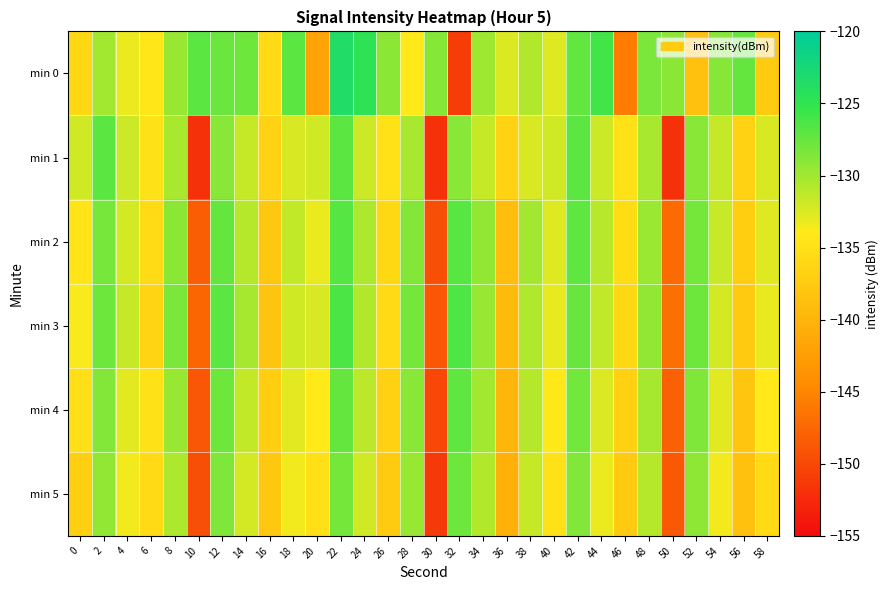

Reading left to right, list all the values displayed in this chart.

min 0: 0=-136.0	2=-130.1	4=-133.2	6=-134.4	8=-129.7	10=-127.1	12=-127.7	14=-127.8	16=-135.8	18=-127.0	20=-142.0	22=-123.4	24=-124.8	26=-129.1	28=-134.1	30=-128.8	32=-150.9	34=-130.0	36=-132.4	38=-130.7	40=-132.6	42=-127.4	44=-125.9	46=-145.7	48=-128.5	50=-129.1	52=-138.7	54=-128.8	56=-127.4	58=-137.4
min 1: 0=-132.0	2=-127.0	4=-131.8	6=-135.0	8=-130.3	10=-151.9	12=-129.0	14=-131.6	16=-136.6	18=-132.4	20=-132.0	22=-127.0	24=-131.8	26=-135.0	28=-130.3	30=-151.9	32=-129.0	34=-131.6	36=-136.6	38=-132.4	40=-132.0	42=-127.0	44=-131.8	46=-135.0	48=-130.3	50=-151.9	52=-129.0	54=-131.6	56=-136.6	58=-132.4
min 2: 0=-134.5	2=-128.3	4=-132.1	6=-135.7	8=-129.1	10=-148.2	12=-127.5	14=-130.9	16=-137.8	18=-131.4	20=-133.2	22=-126.8	24=-130.5	26=-136.1	28=-128.7	30=-149.5	32=-126.9	34=-129.3	36=-138.9	38=-130.1	40=-132.7	42=-127.2	44=-131.0	46=-135.5	48=-129.8	50=-147.3	52=-128.1	54=-131.7	56=-137.2	58=-132.6
min 3: 0=-133.8	2=-127.9	4=-131.5	6=-136.4	8=-128.4	10=-147.6	12=-127.1	14=-130.2	16=-138.3	18=-131.9	20=-132.4	22=-126.3	24=-130.8	26=-135.8	28=-128.2	30=-148.9	32=-126.5	34=-129.7	36=-139.2	38=-130.6	40=-133.1	42=-127.6	44=-131.3	46=-136.0	48=-129.4	50=-146.8	52=-127.8	54=-132.1	56=-137.6	58=-133.0
min 4: 0=-135.2	2=-128.7	4=-132.8	6=-135.0	8=-129.7	10=-148.8	12=-127.9	14=-131.4	16=-137.1	18=-132.8	20=-134.0	22=-127.5	24=-131.2	26=-136.7	28=-129.0	30=-150.1	32=-127.2	34=-130.0	36=-139.8	38=-130.9	40=-134.3	42=-128.0	44=-132.5	46=-136.8	48=-130.2	50=-148.0	52=-128.5	54=-132.8	56=-138.0	58=-134.2
min 5: 0=-136.9	2=-129.4	4=-133.5	6=-135.8	8=-130.4	10=-149.5	12=-128.6	14=-132.1	16=-137.8	18=-133.5	20=-135.1	22=-128.2	24=-132.0	26=-137.4	28=-129.7	30=-151.3	32=-127.9	34=-130.7	36=-140.5	38=-131.6	40=-135.0	42=-128.7	44=-133.2	46=-137.5	48=-130.9	50=-148.7	52=-129.2	54=-133.5	56=-138.7	58=-135.8